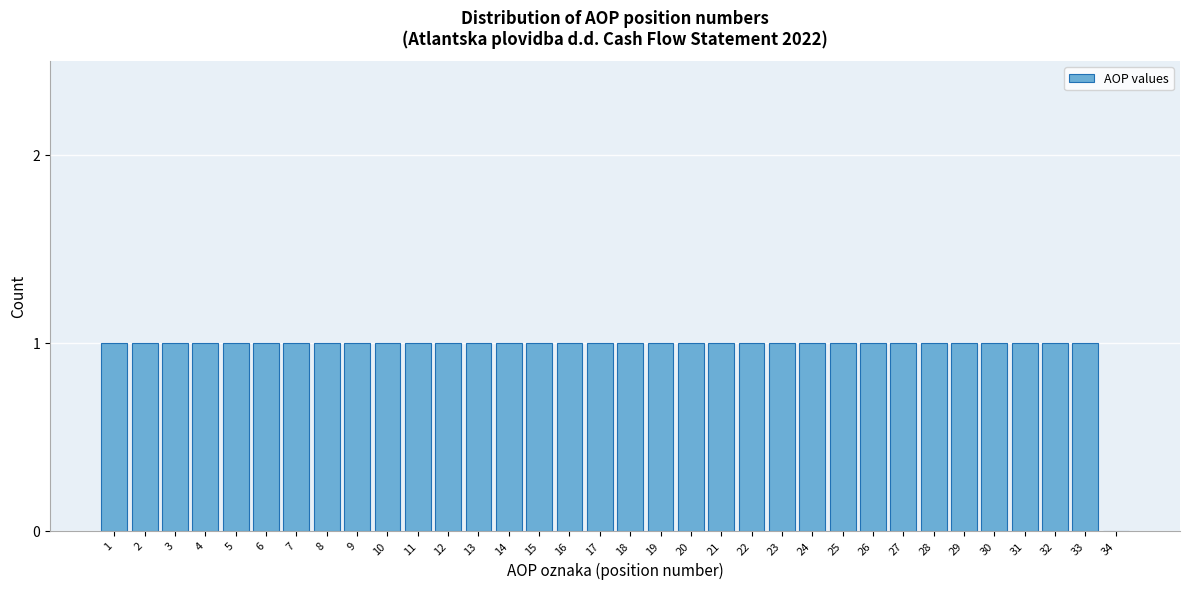

Is it true that the value at 9 is 1?

True